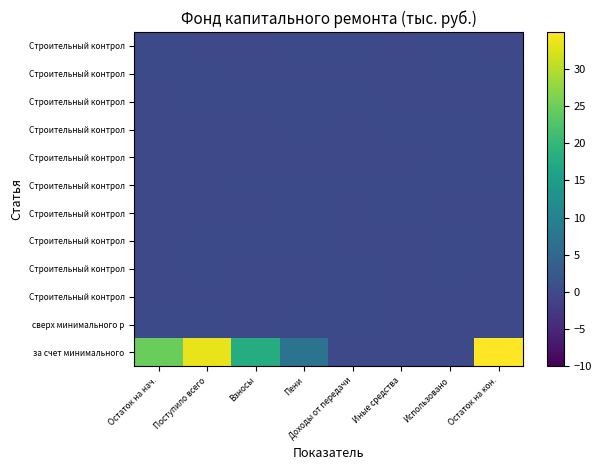

At how many categories does at least one series exceed 24?

3